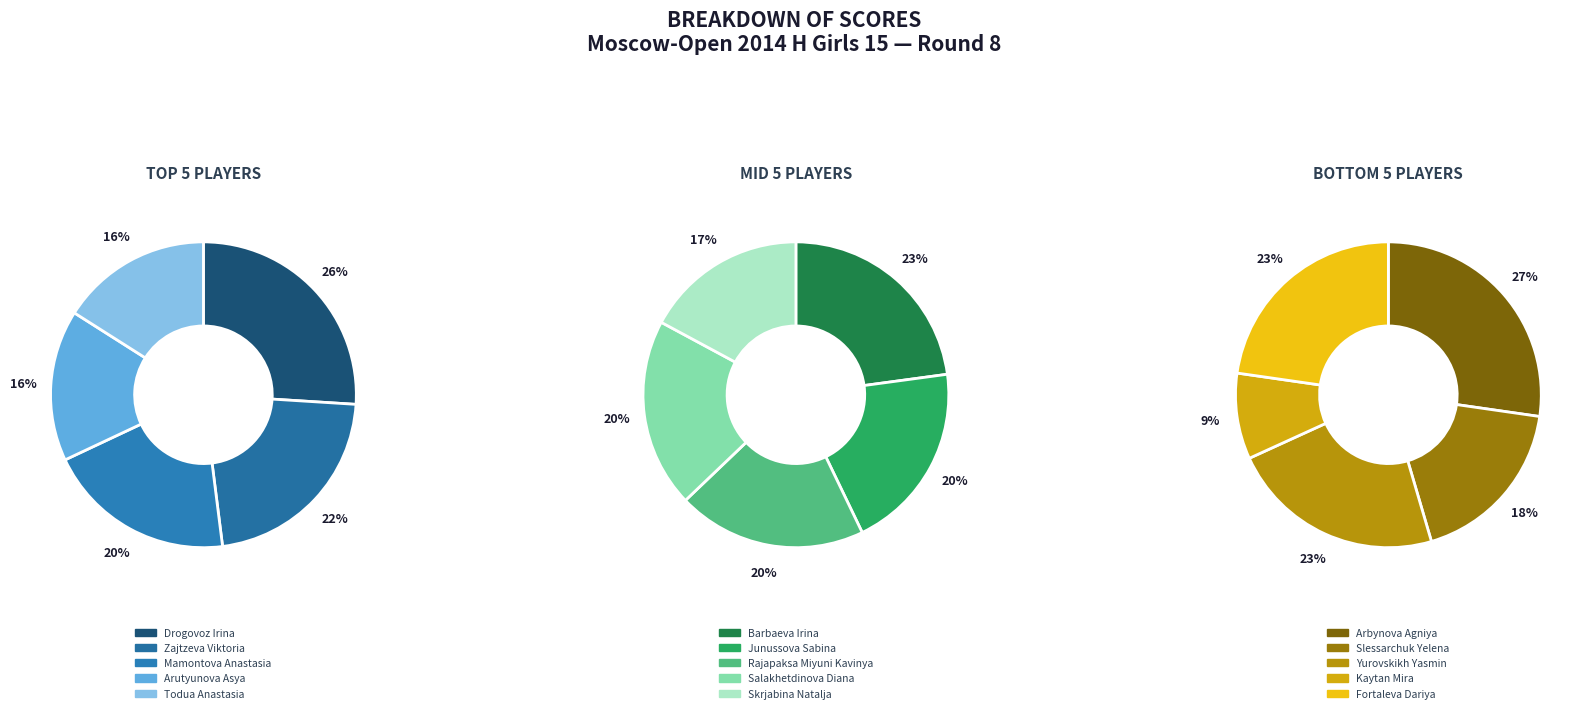

How many slices are in this pie chart?

15